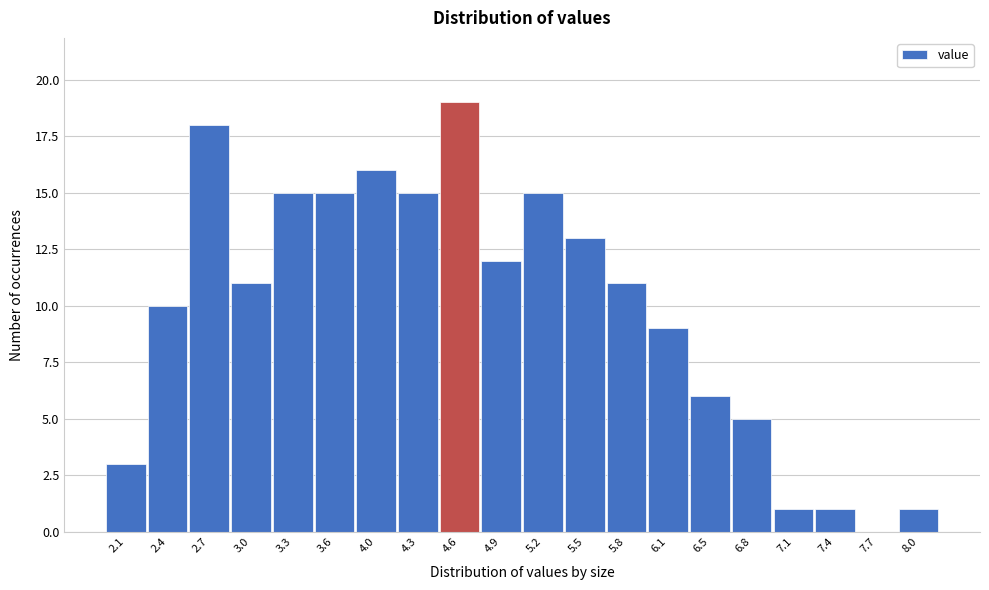

Over which range of the x-axis is the bar tallest?

4.40 to 4.75